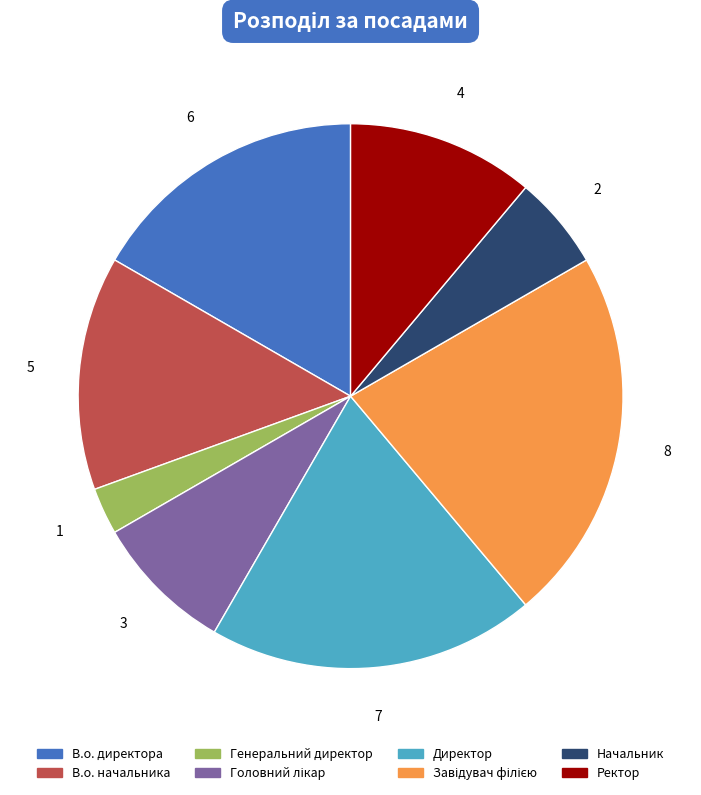

Combined, do В.о. директора and Ректор account for over 50%?

No